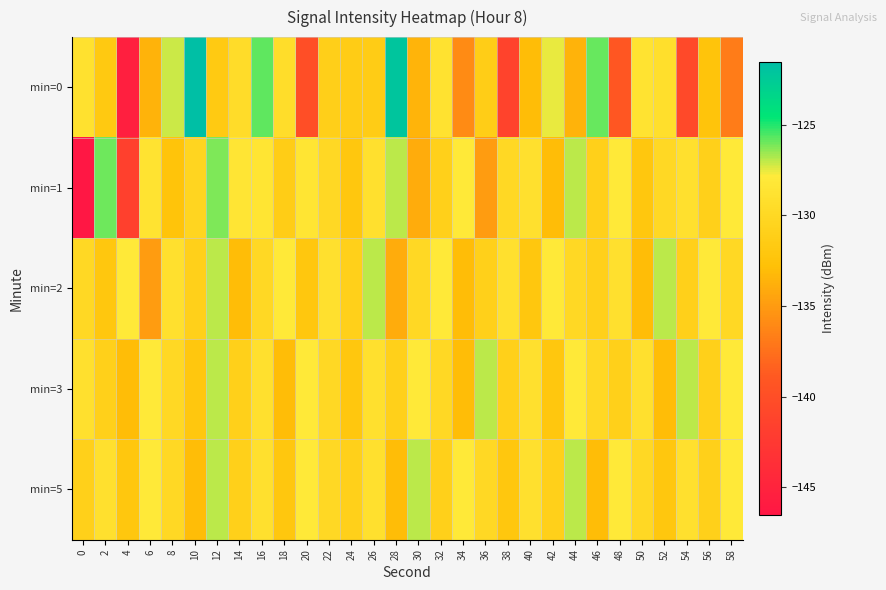

Reading right to left, list all the values displayed in this chart.

min=0: 58=-136.8	56=-132.4	54=-140.6	52=-129.2	50=-128.7	48=-139.1	46=-125.9	44=-133.6	42=-127.6	40=-133.1	38=-141.3	36=-131.3	34=-135.9	32=-128.9	30=-133.5	28=-122.1	26=-131.4	24=-131.5	22=-131.0	20=-140.1	18=-129.4	16=-125.8	14=-129.5	12=-131.6	10=-121.6	8=-127.1	6=-133.6	4=-145.5	2=-131.8	0=-128.9
min=1: 58=-128.0	56=-131.0	54=-129.0	52=-130.0	50=-132.0	48=-128.0	46=-131.0	44=-127.0	42=-133.0	40=-129.0	38=-130.0	36=-135.0	34=-128.0	32=-131.0	30=-134.0	28=-127.0	26=-129.0	24=-132.0	22=-130.0	20=-128.5	18=-131.3	16=-128.5	14=-128.4	12=-126.2	10=-130.4	8=-132.4	6=-128.7	4=-141.6	2=-126.0	0=-146.5
min=2: 58=-130.0	56=-128.0	54=-131.0	52=-127.0	50=-133.0	48=-129.0	46=-131.0	44=-130.0	42=-128.0	40=-132.0	38=-129.0	36=-131.0	34=-133.0	32=-128.0	30=-130.0	28=-134.0	26=-127.0	24=-131.0	22=-129.0	20=-132.0	18=-128.0	16=-130.0	14=-133.0	12=-127.0	10=-131.0	8=-129.0	6=-135.0	4=-128.0	2=-132.0	0=-130.0
min=3: 58=-128.0	56=-131.0	54=-127.0	52=-133.0	50=-129.0	48=-131.0	46=-130.0	44=-128.0	42=-132.0	40=-129.0	38=-131.0	36=-127.0	34=-133.0	32=-130.0	30=-128.0	28=-131.0	26=-129.0	24=-132.0	22=-130.0	20=-128.0	18=-133.0	16=-129.0	14=-131.0	12=-127.0	10=-132.0	8=-130.0	6=-128.0	4=-133.0	2=-131.0	0=-129.0
min=5: 58=-128.0	56=-131.0	54=-129.0	52=-132.0	50=-130.0	48=-128.0	46=-133.0	44=-127.0	42=-131.0	40=-129.0	38=-132.0	36=-130.0	34=-128.0	32=-131.0	30=-127.0	28=-133.0	26=-129.0	24=-131.0	22=-130.0	20=-128.0	18=-132.0	16=-129.0	14=-131.0	12=-127.0	10=-133.0	8=-130.0	6=-128.0	4=-132.0	2=-129.0	0=-131.0